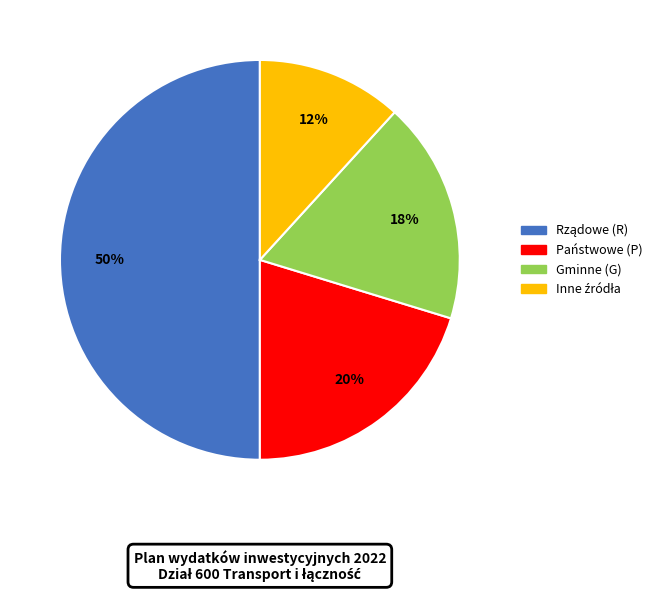

To the nearest percent, what is the average slice percentage?

25%